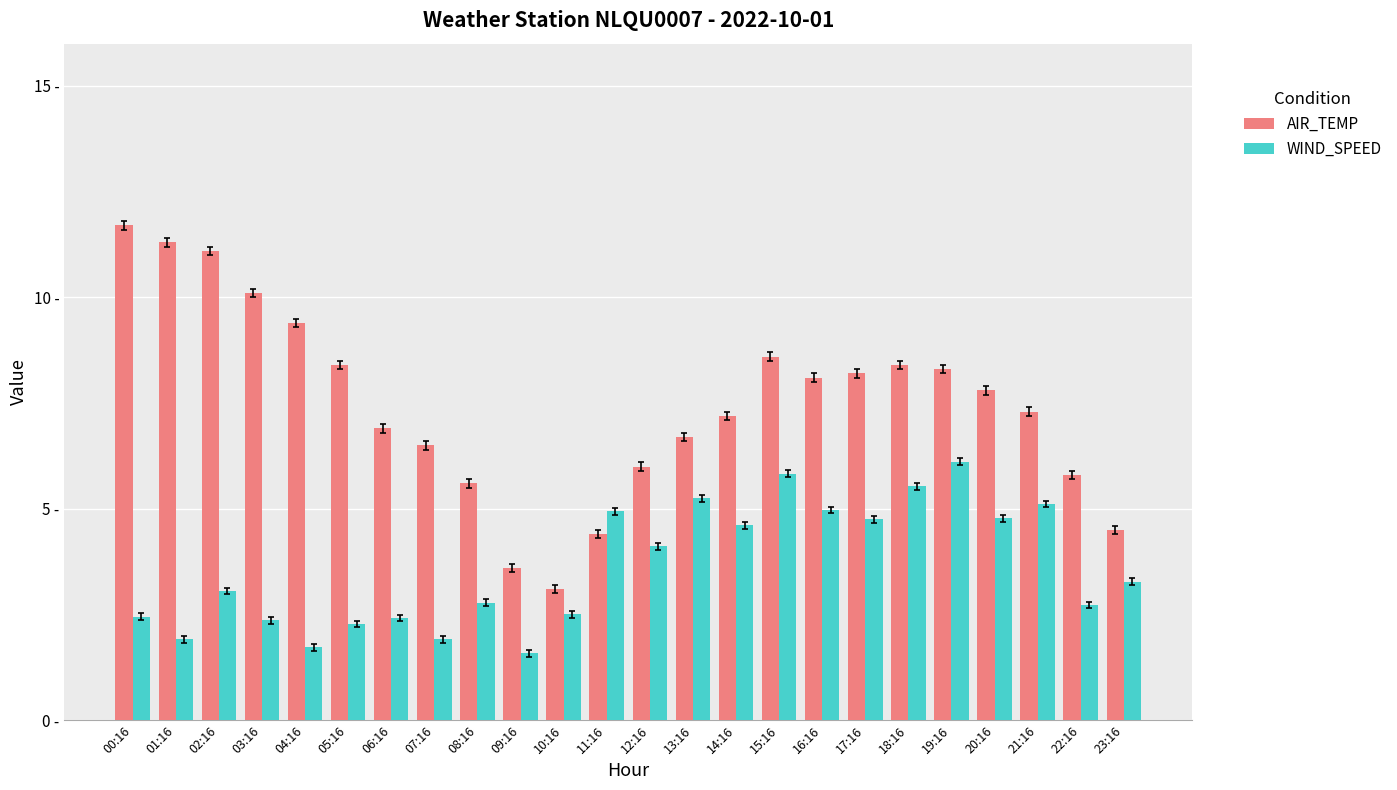

Are the bars grouped side by side (vs. stacked)?

Yes